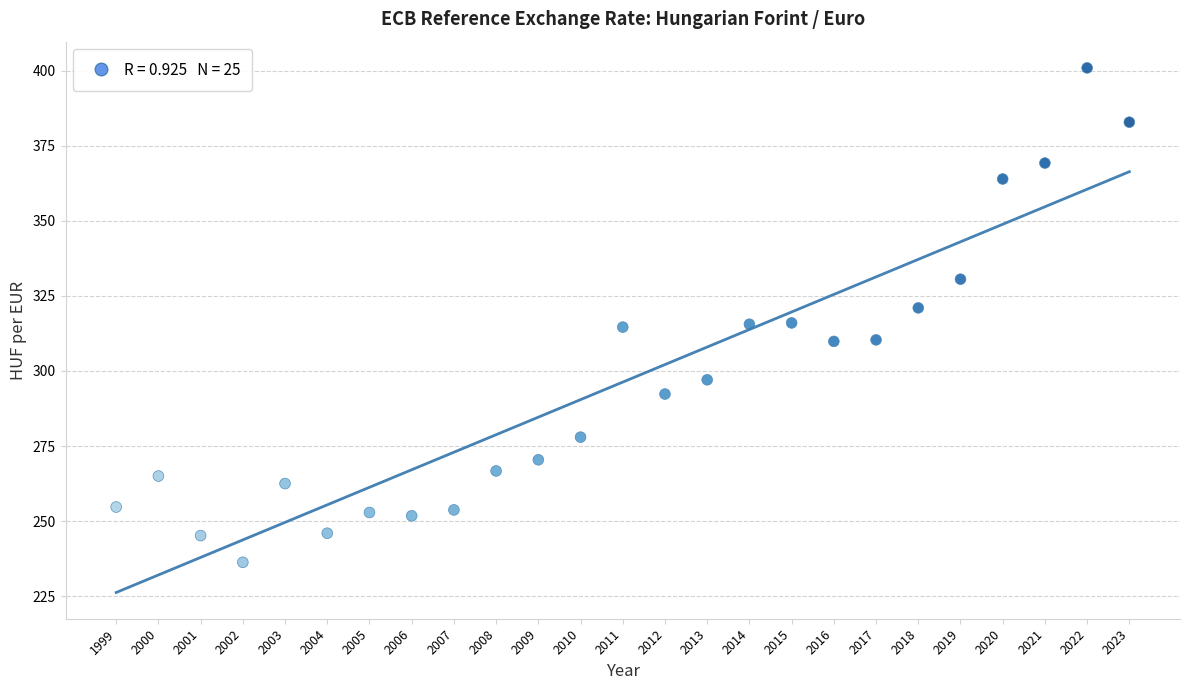

What is the range of X values (max minus min)?

24.0